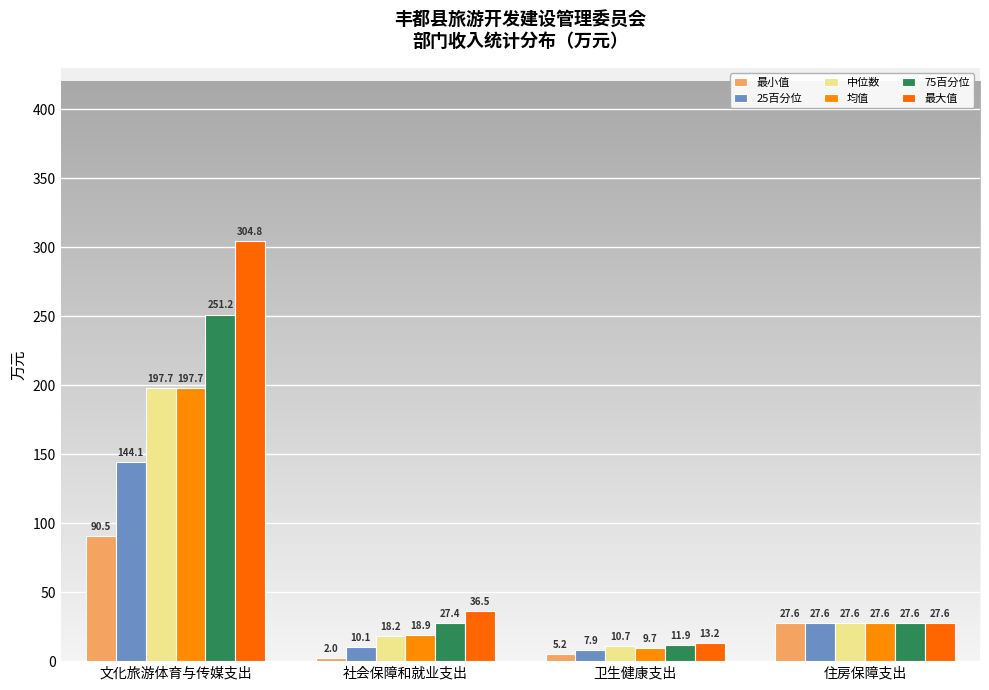

Count the number of categories in the chart.

4